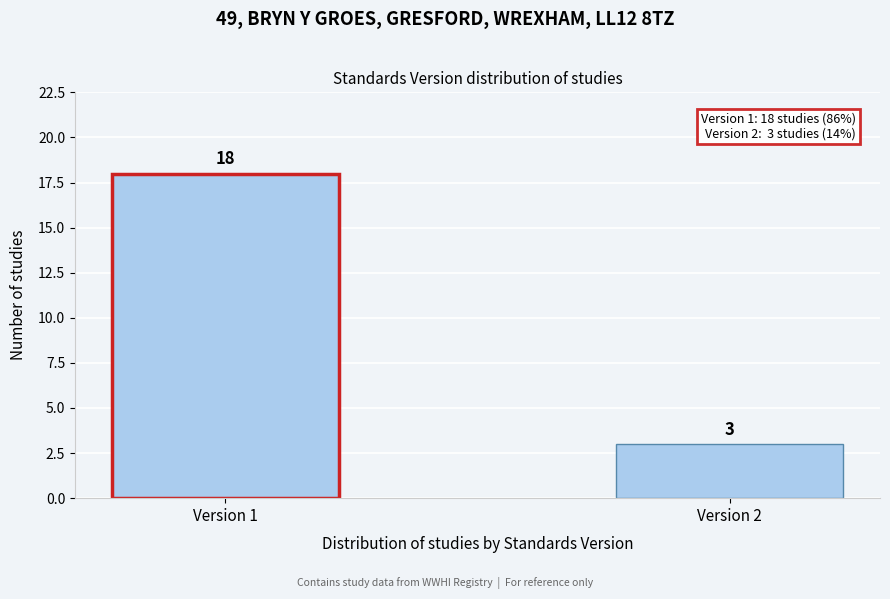

Reading left to right, extract all data points from this chart.

Version 1=18	Version 2=3